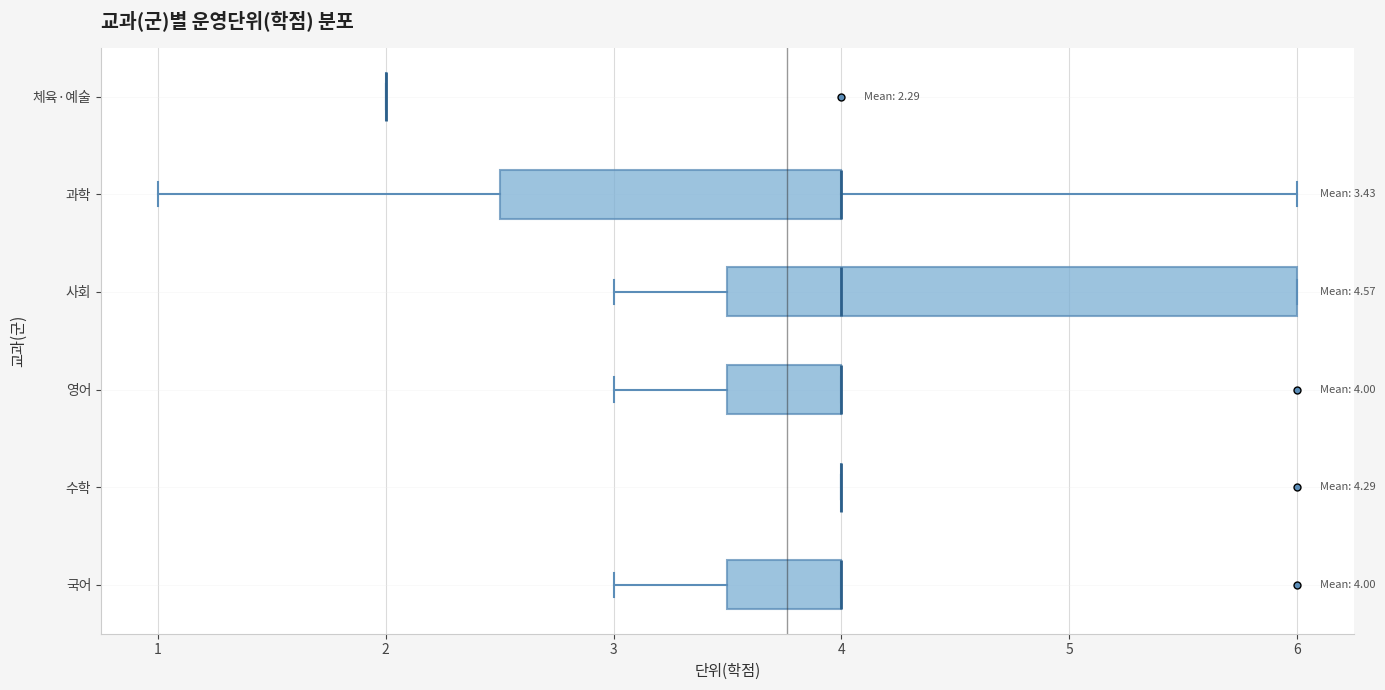

Comparing the boxes themselves (not the whiskers), which one is the widest?

사회